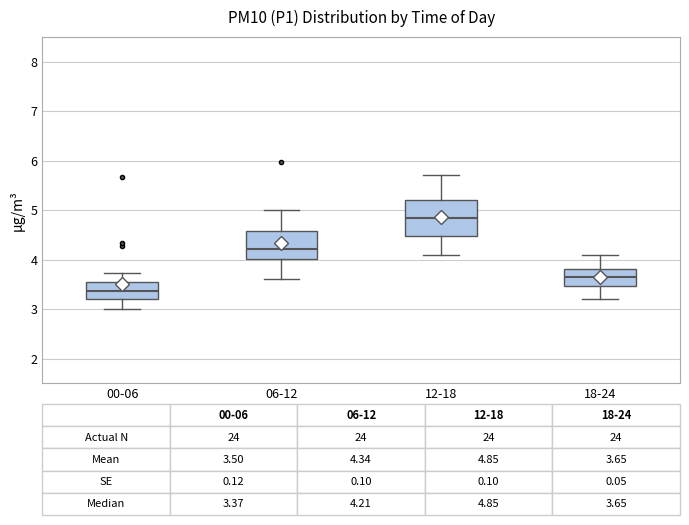

Which box has the lowest median line?

00-06